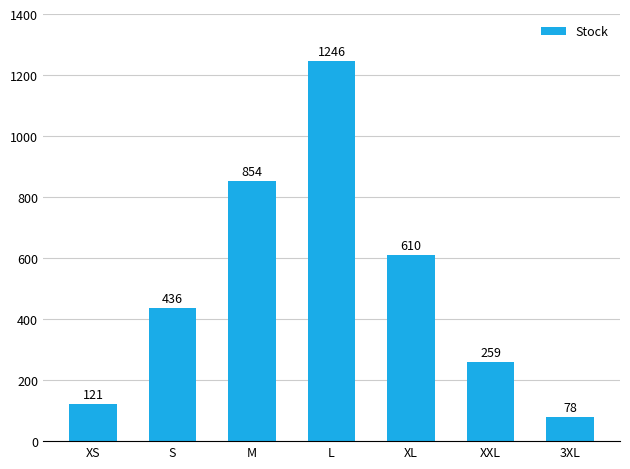

List the labels in order of value, largest first.

L, M, XL, S, XXL, XS, 3XL